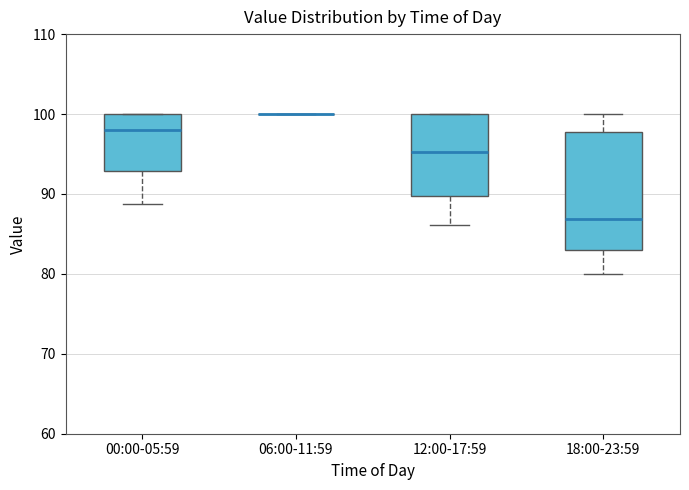

Reading left to right, transcribe this box plot: for each box, give where its median line is, the range the box spans, and where its two whiskers end, as read against the y-axis. The values are not printed on the chart, so give them approximately, as read against the axis.

00:00-05:59: median 98, box 93 to 100, whiskers 89 to 100
06:00-11:59: box collapsed to a line at 100, whiskers 100 to 100
12:00-17:59: median 95, box 90 to 100, whiskers 86 to 100
18:00-23:59: median 87, box 83 to 98, whiskers 80 to 100